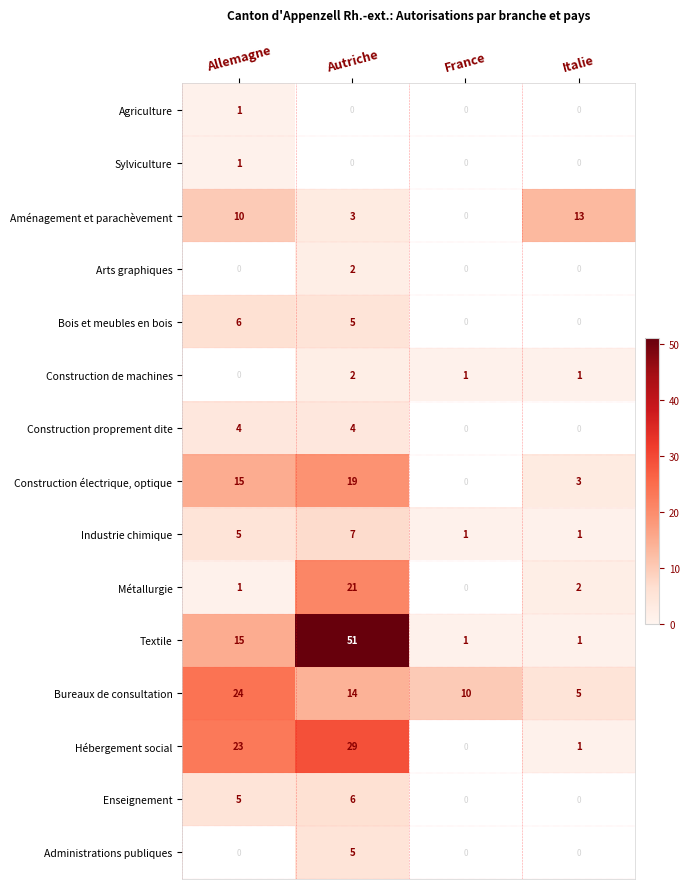

What is the sum of all Textile values?

68